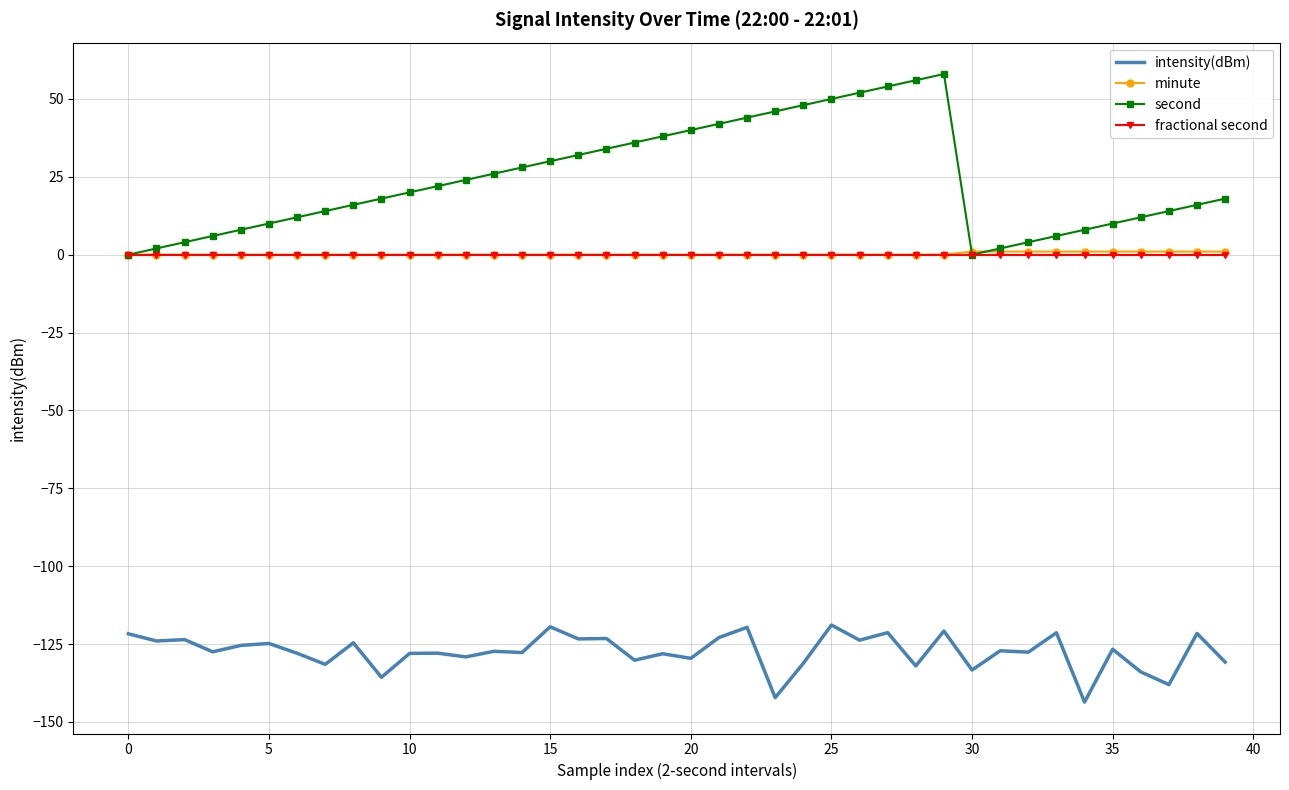

Which series has the largest total across all categories?

second